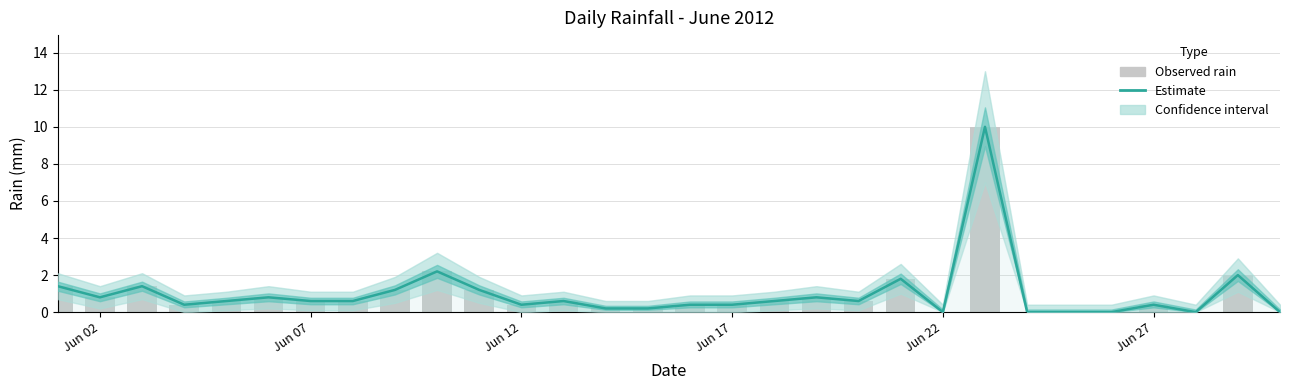

What is the maximum value for Estimate?

10.0